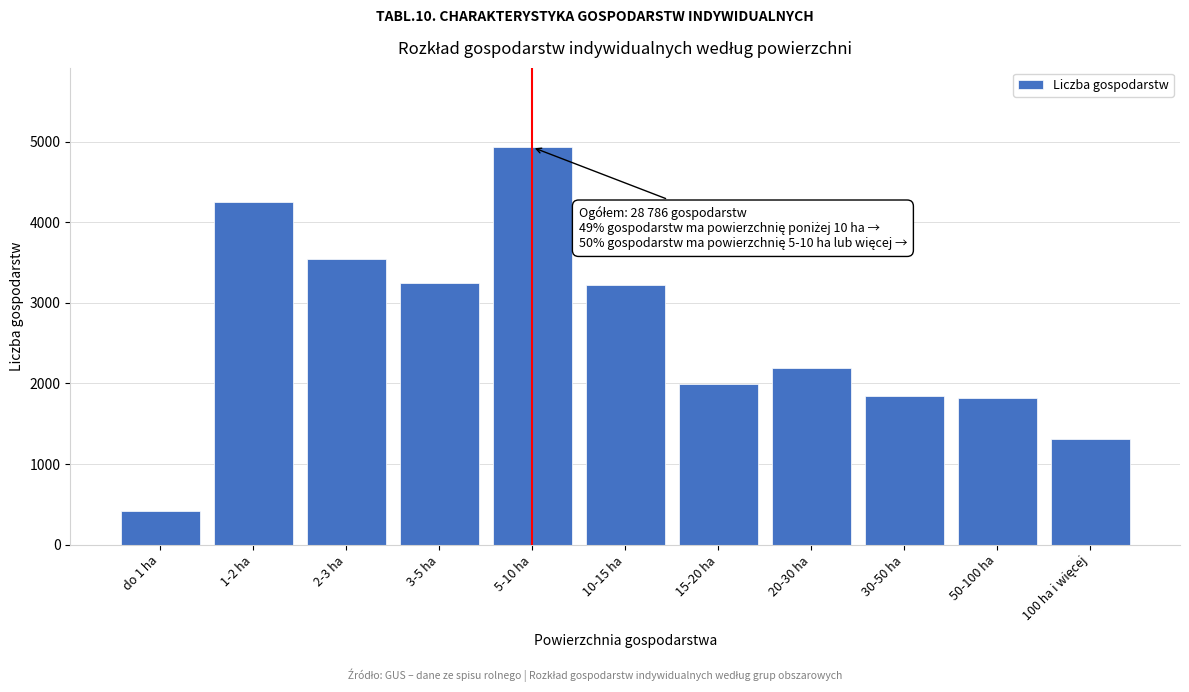

What is the change in value from 2-3 ha to 30-50 ha?

-1689